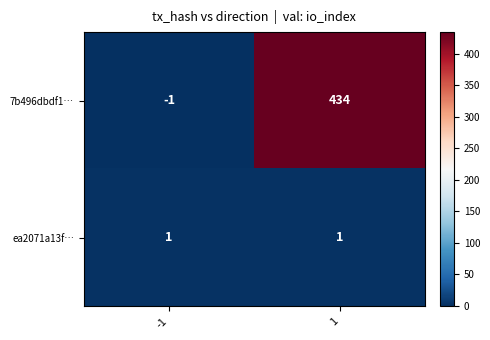

Which series has the widest spread of values?

7b496dbdf1…